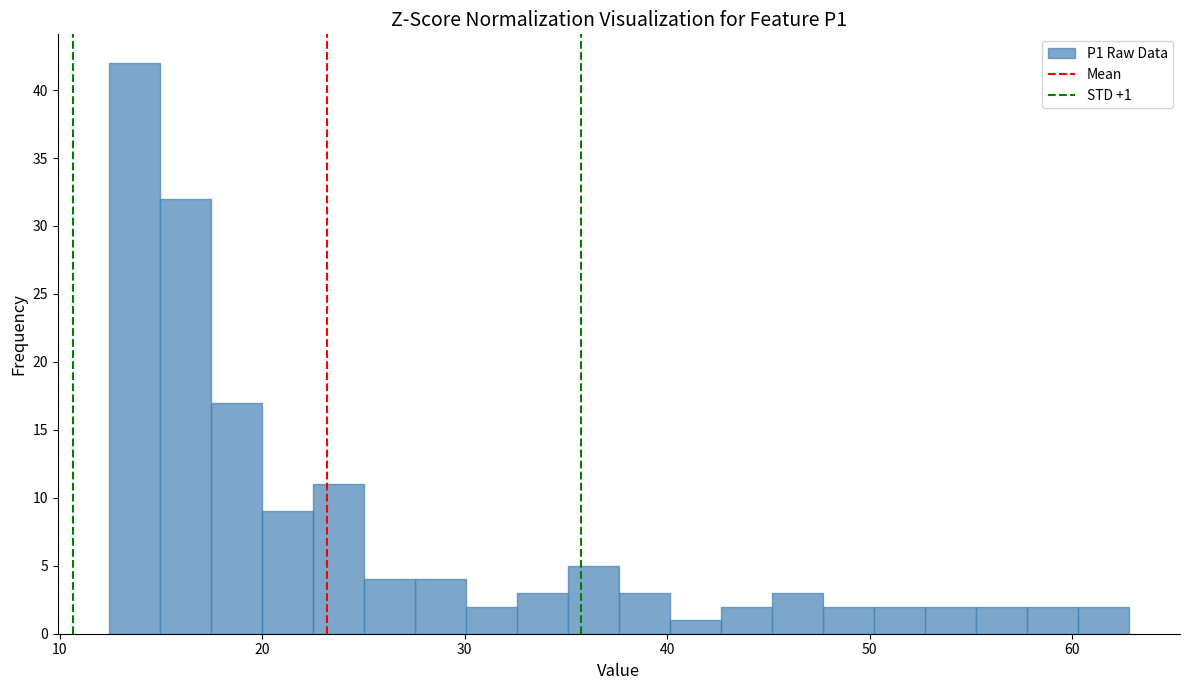

Around what value on the x-axis is the tallest bar? Give the approximate position of its centre, as read against the axis.

14